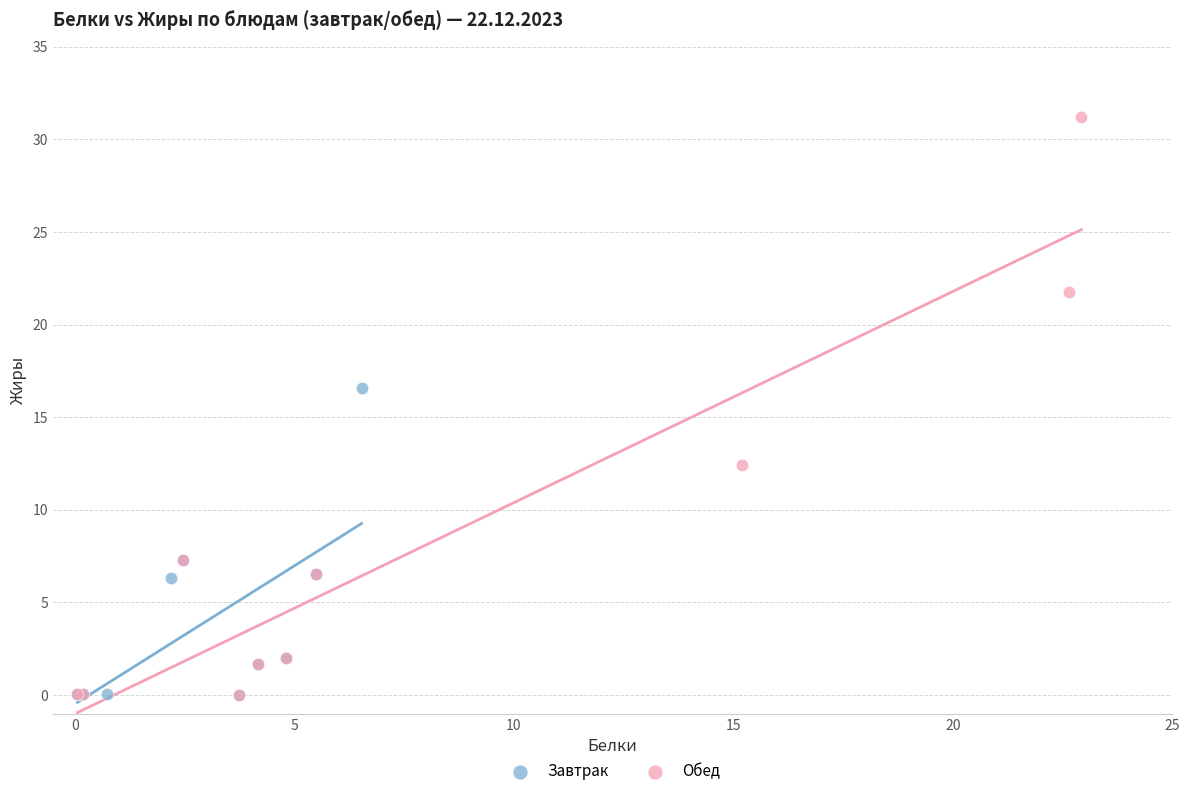

Which series has the largest Y range (max minus min)?

Обед